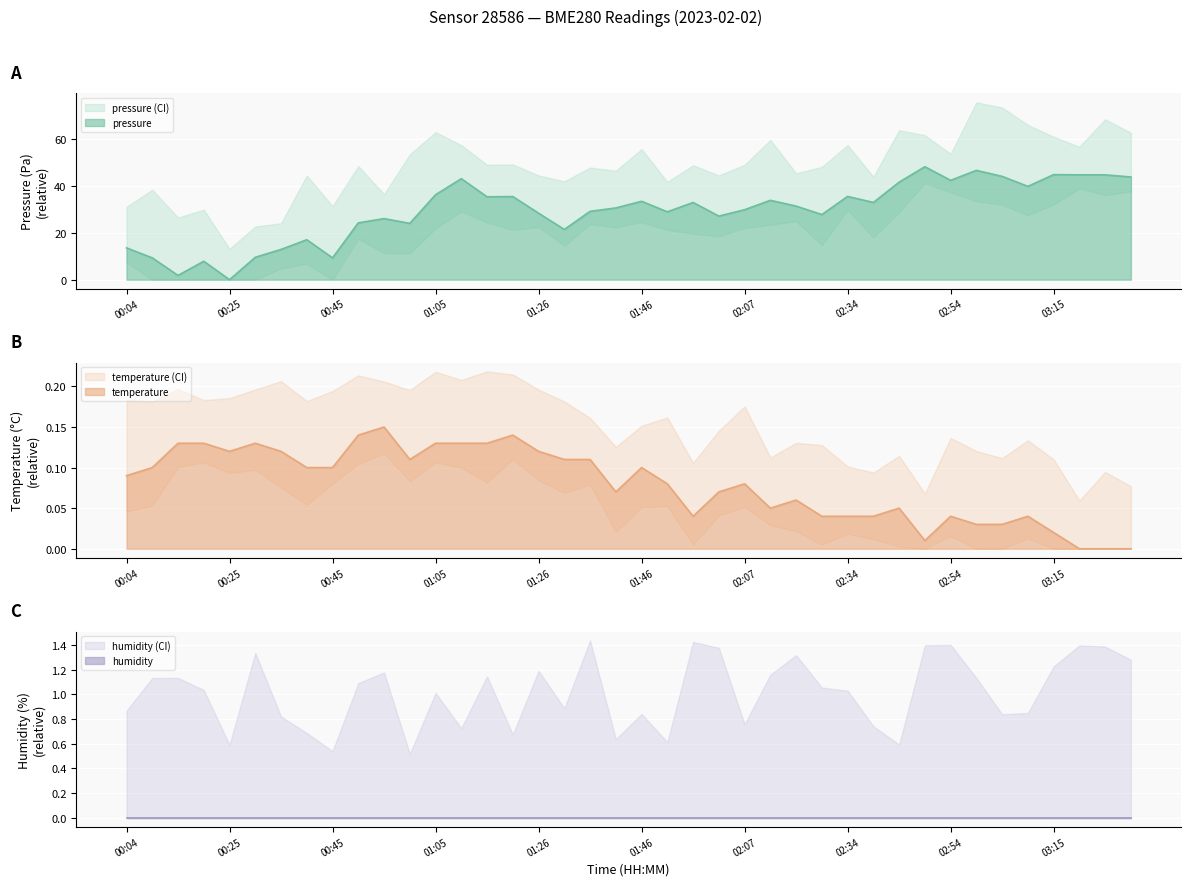

At which category is the sum across all series the highest?

02:49